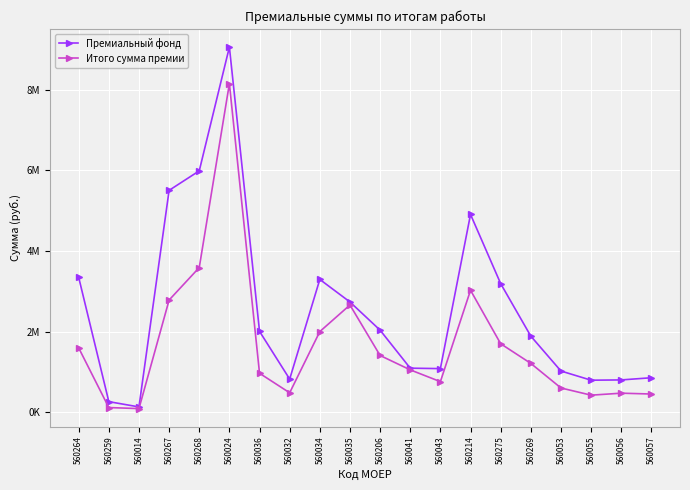

What position from the right is 560053?

4